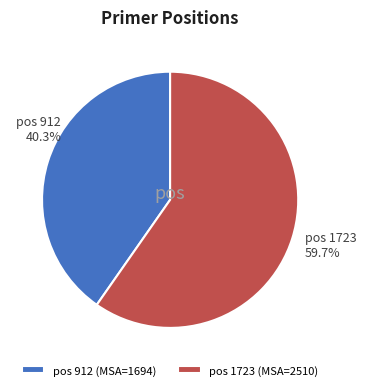

Combined, do pos 912 (MSA=1694) and pos 1723 (MSA=2510) account for over 50%?

Yes